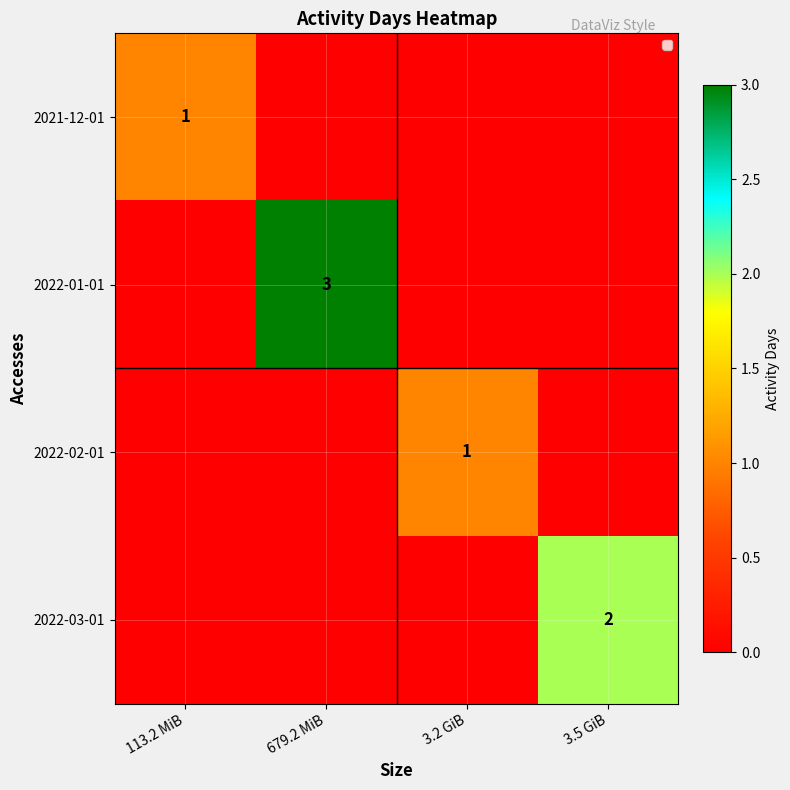

What is the maximum value shown in the chart?

3